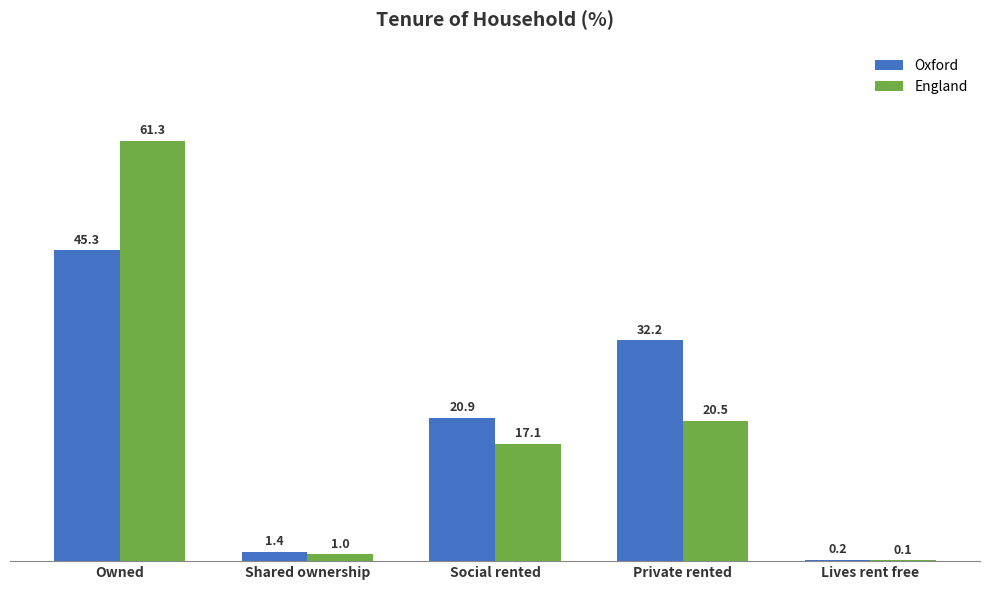

Reading left to right, list all the values displayed in this chart.

Oxford: 45.3	1.4	20.9	32.2	0.2
England: 61.3	1.0	17.1	20.5	0.1